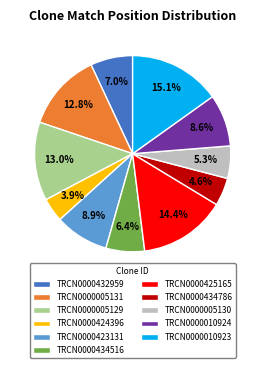

Which slice is the smallest?

TRCN0000424396